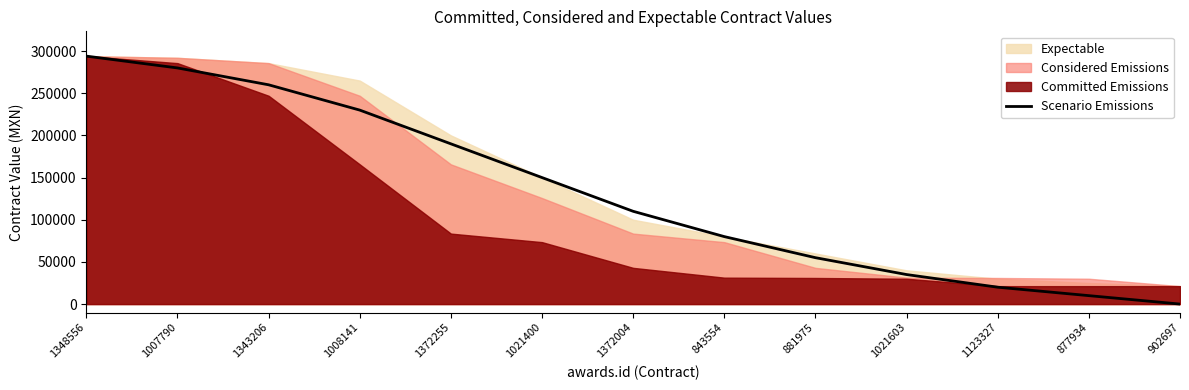

Approximately how many times larger is the value at 1372004 compared to 1021603?

3.1